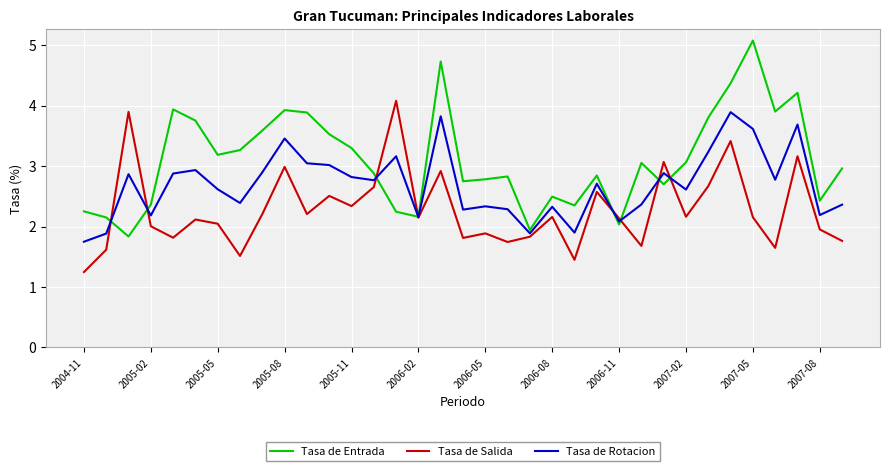

Which series has the widest spread of values?

Tasa de Entrada